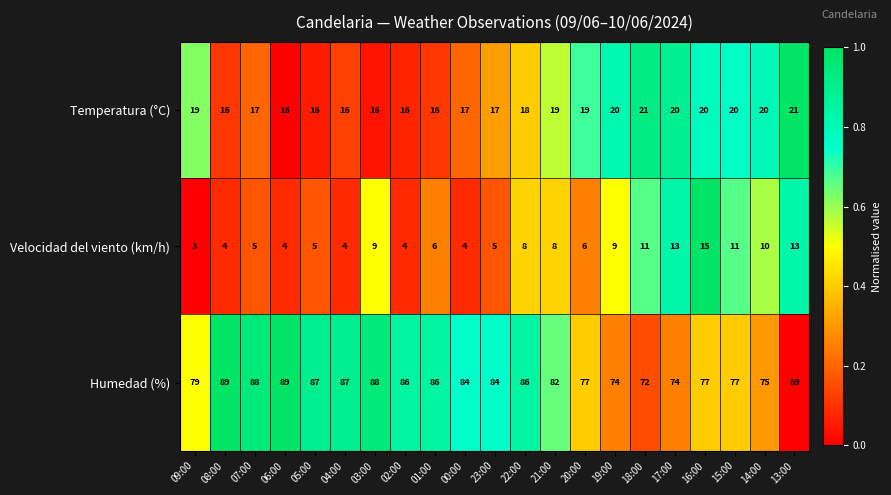

What is the difference between the maximum and minimum values in the Temperatura (°C) series?

5